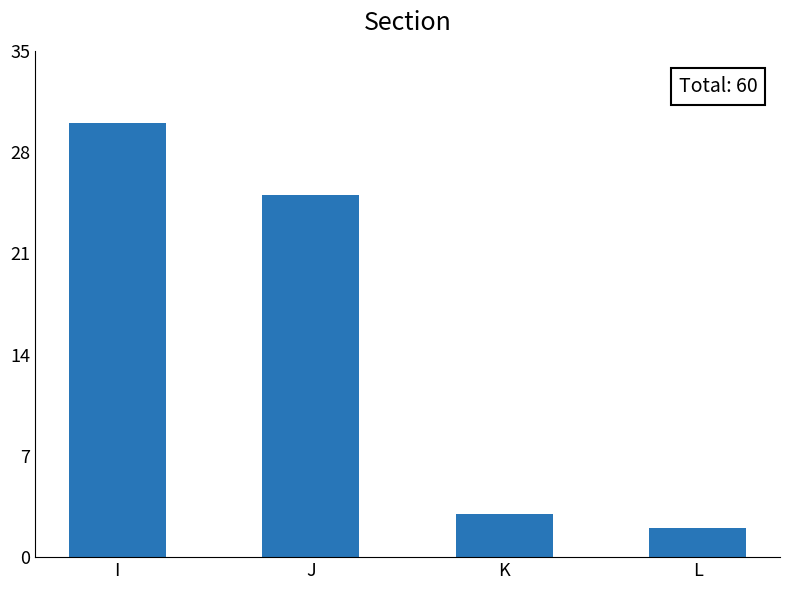

What is the maximum value shown in the chart?

30